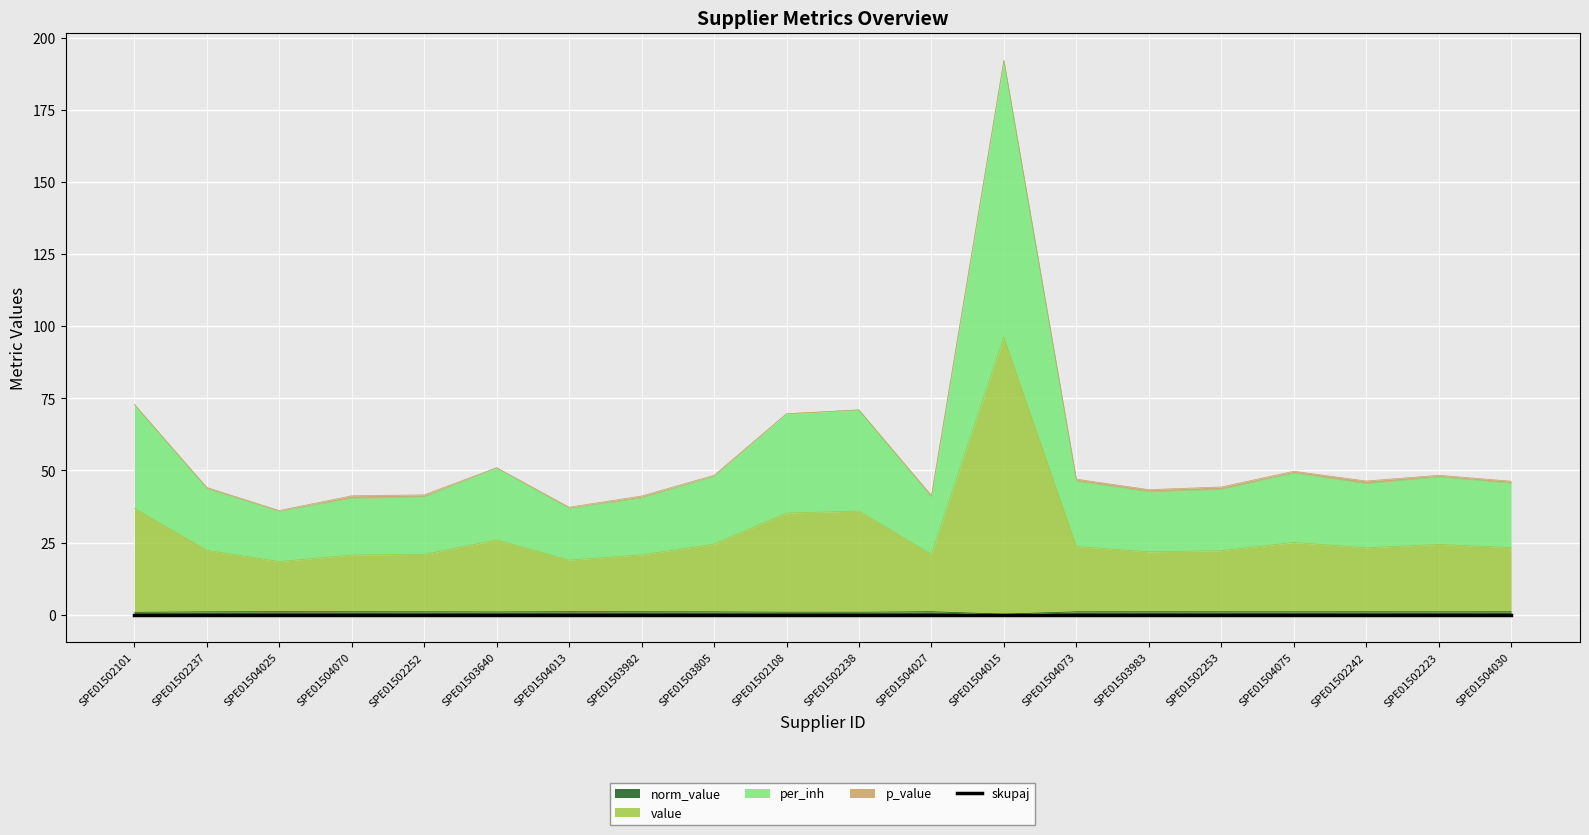

The norm_value series shows 1.0 at SPE01504073. True or false?

True